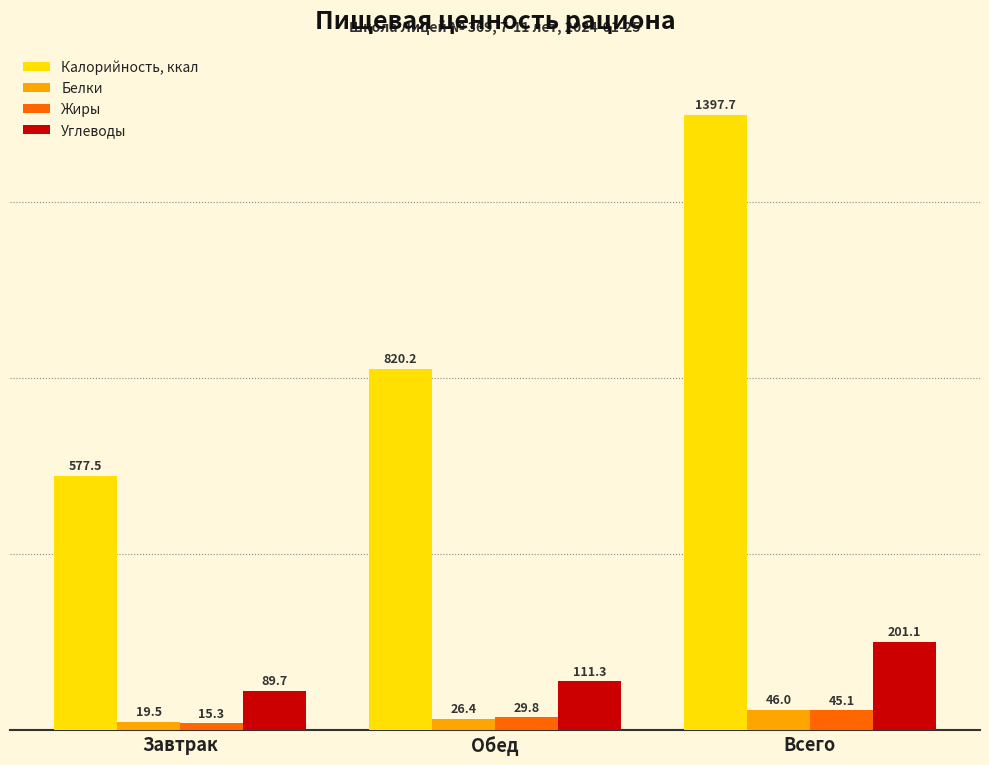

Which series has the largest range (max minus min)?

Калорийность, ккал